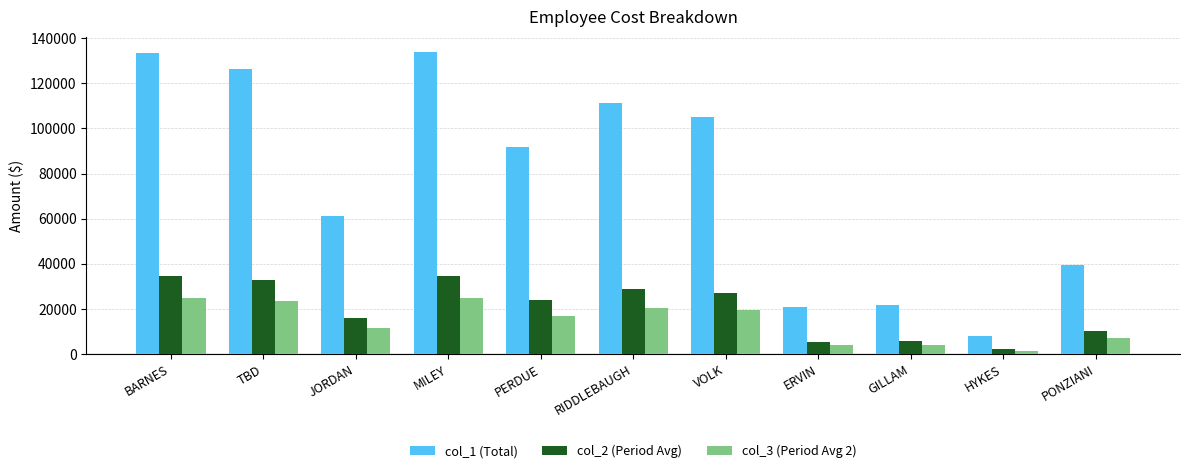

Is the value of col_2 (Period Avg) at RIDDLEBAUGH greater than the value of col_3 (Period Avg 2) at BARNES?

Yes